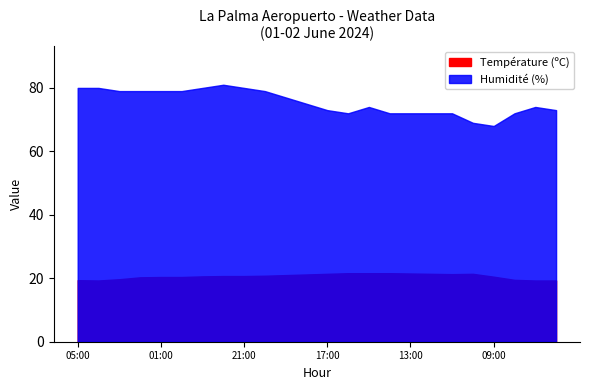

What is the minimum value for Humidité (%)?

68.0